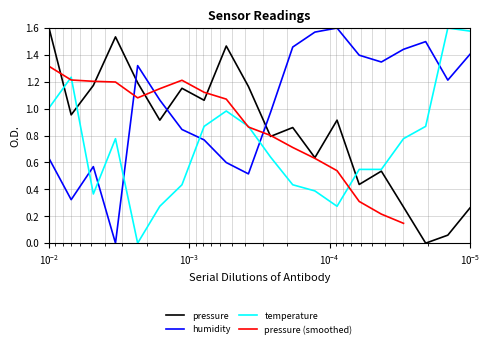

How many interior local valleys does the humidity series have?

5